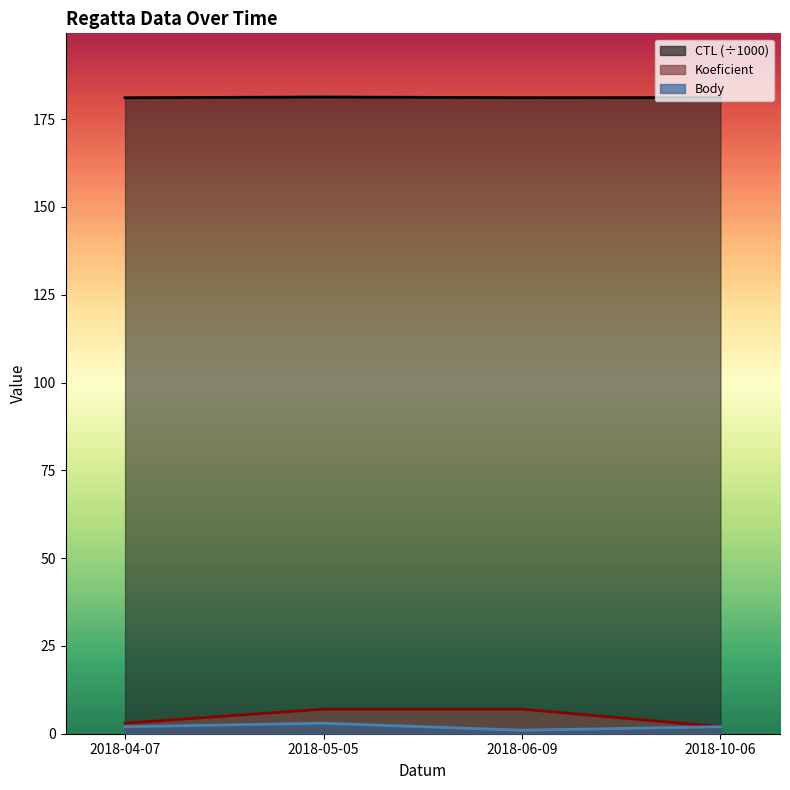

How many data points in Body are less than 2?

1